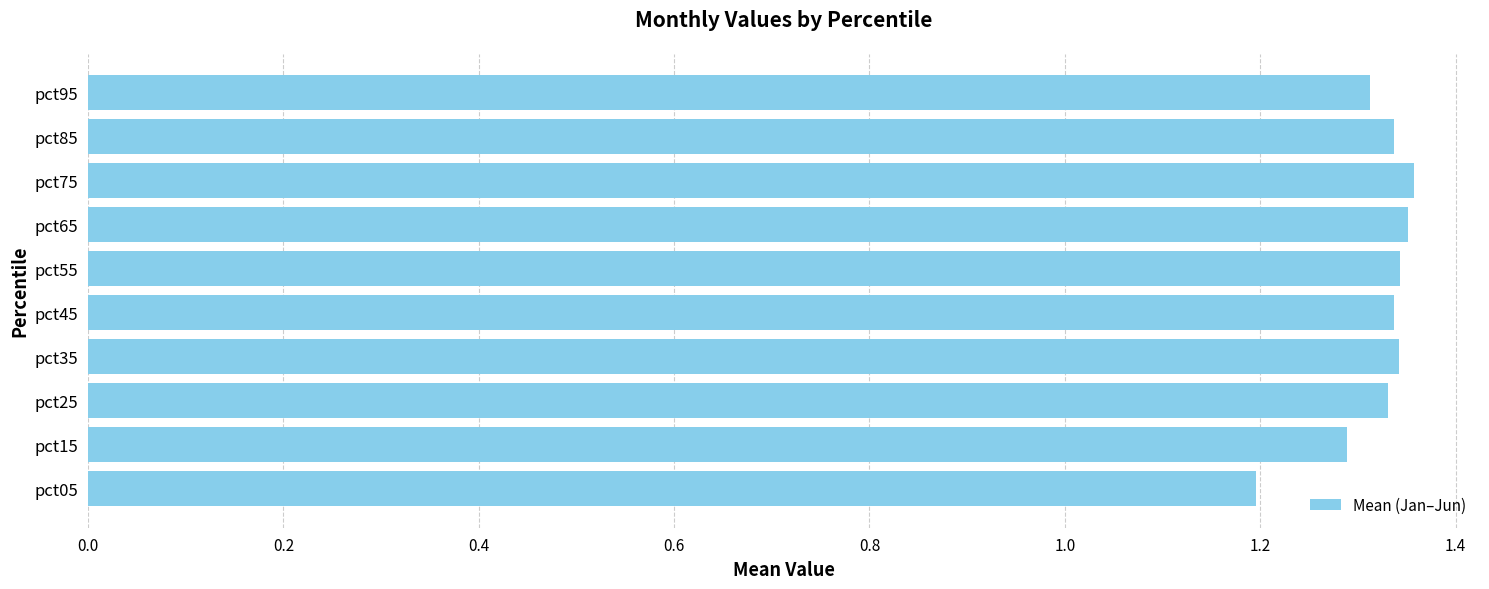

Does the chart contain any negative values?

No